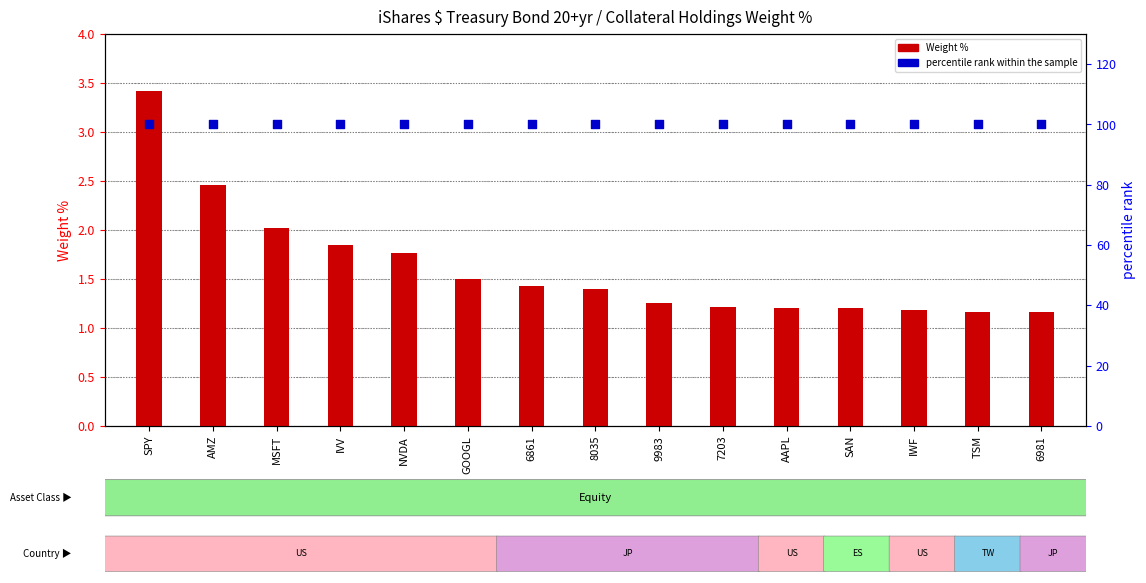

At how many categories does at least one series exceed 79?

15